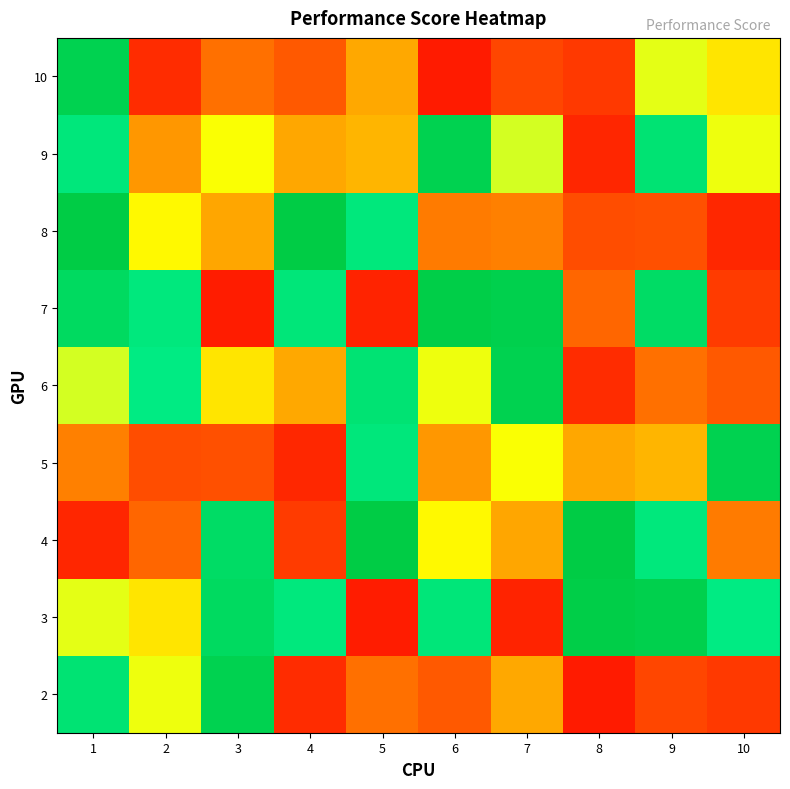

Reading left to right, what are all the values shown in this chart?

2: 1=0.8	2=0.6	3=1.0	4=0.1	5=0.3	6=0.2	7=0.4	8=0.1	9=0.2	10=0.1
3: 1=0.6	2=0.5	3=0.9	4=0.8	5=0.1	6=0.8	7=0.1	8=1.0	9=1.0	10=0.8
4: 1=0.1	2=0.3	3=0.9	4=0.1	5=1.0	6=0.5	7=0.4	8=1.0	9=0.8	10=0.3
5: 1=0.3	2=0.2	3=0.2	4=0.1	5=0.8	6=0.4	7=0.6	8=0.4	9=0.5	10=1.0
6: 1=0.6	2=0.8	3=0.5	4=0.4	5=0.8	6=0.6	7=1.0	8=0.1	9=0.3	10=0.2
7: 1=0.9	2=0.8	3=0.1	4=0.8	5=0.1	6=1.0	7=1.0	8=0.3	9=0.9	10=0.1
8: 1=1.0	2=0.5	3=0.4	4=1.0	5=0.8	6=0.3	7=0.3	8=0.2	9=0.2	10=0.1
9: 1=0.8	2=0.4	3=0.6	4=0.4	5=0.5	6=1.0	7=0.6	8=0.1	9=0.8	10=0.6
10: 1=1.0	2=0.1	3=0.3	4=0.2	5=0.4	6=0.1	7=0.2	8=0.1	9=0.6	10=0.5